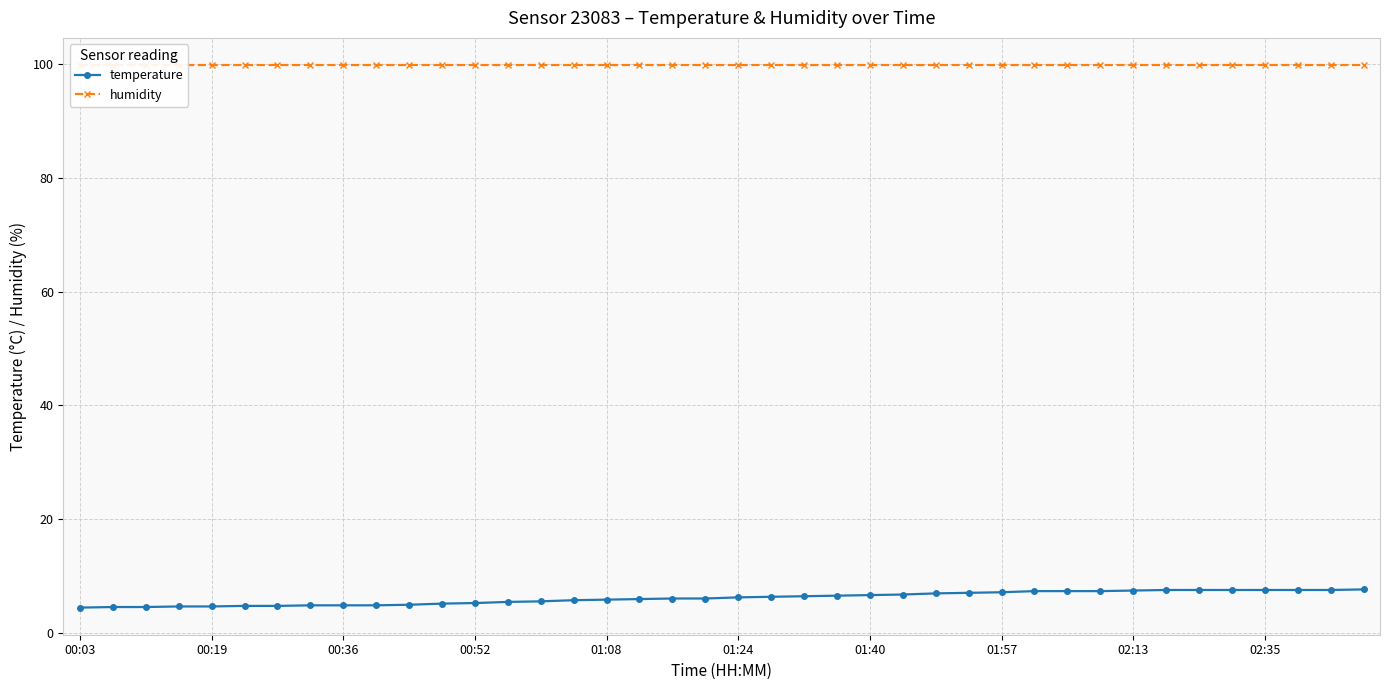

The temperature series shows 6.6 at 01:40. True or false?

True